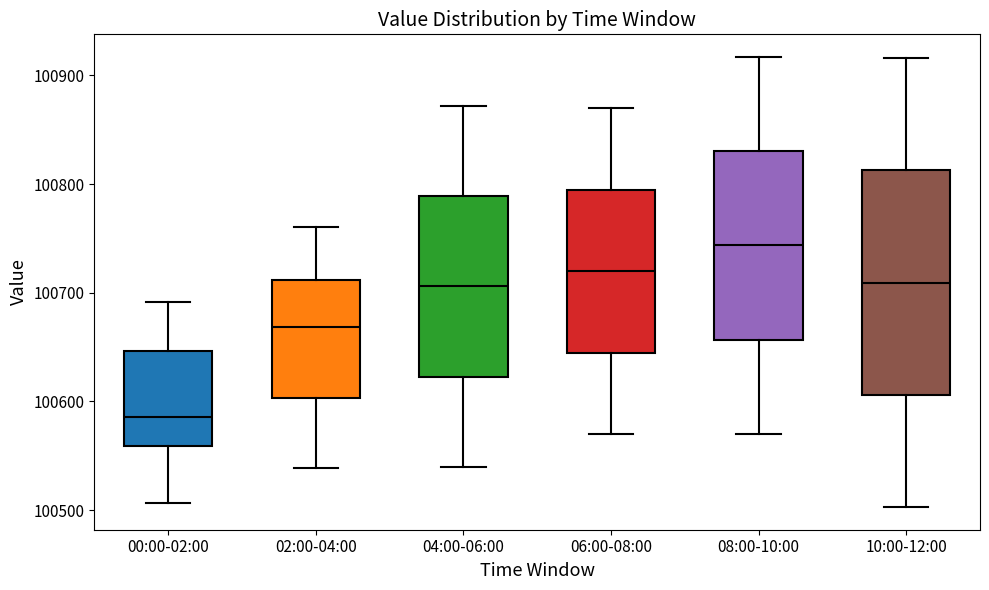

Reading left to right, transcribe this box plot: for each box, give where its median line is, the range the box spans, and where its two whiskers end, as read against the y-axis. The values are not printed on the chart, so give them approximately, as read against the axis.

00:00-02:00: median 100590, box 100560 to 100650, whiskers 100510 to 100690
02:00-04:00: median 100670, box 100600 to 100710, whiskers 100540 to 100760
04:00-06:00: median 100710, box 100620 to 100790, whiskers 100540 to 100870
06:00-08:00: median 100720, box 100640 to 100790, whiskers 100570 to 100870
08:00-10:00: median 100740, box 100660 to 100830, whiskers 100570 to 100920
10:00-12:00: median 100710, box 100610 to 100810, whiskers 100500 to 100920